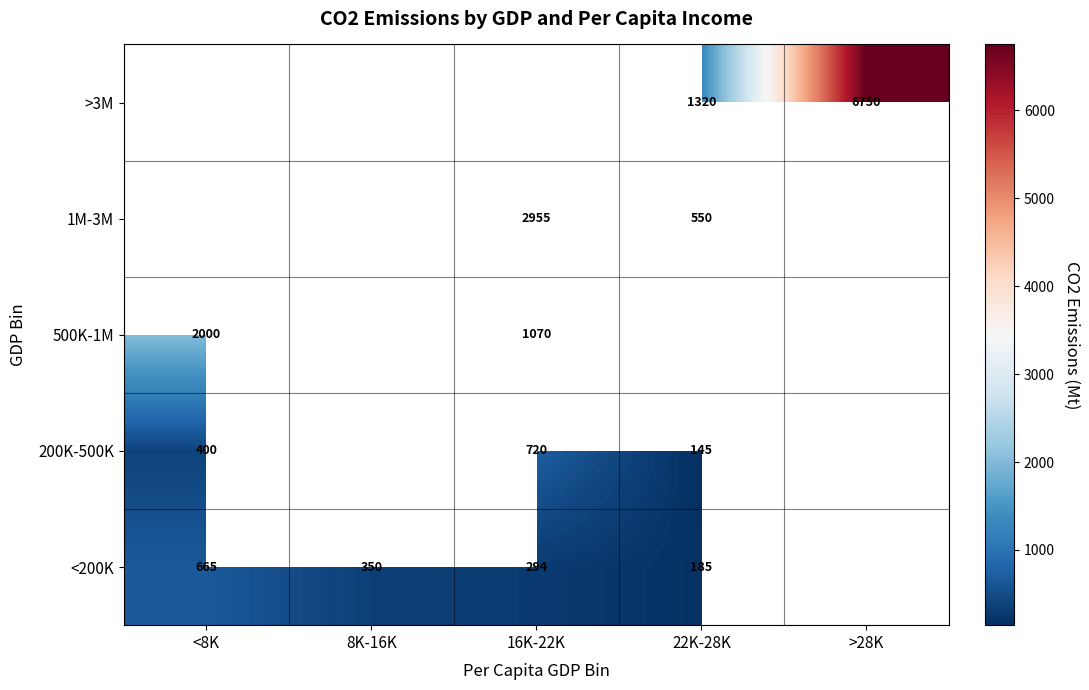

Between <8K and 16K-22K, which is larger?

<8K